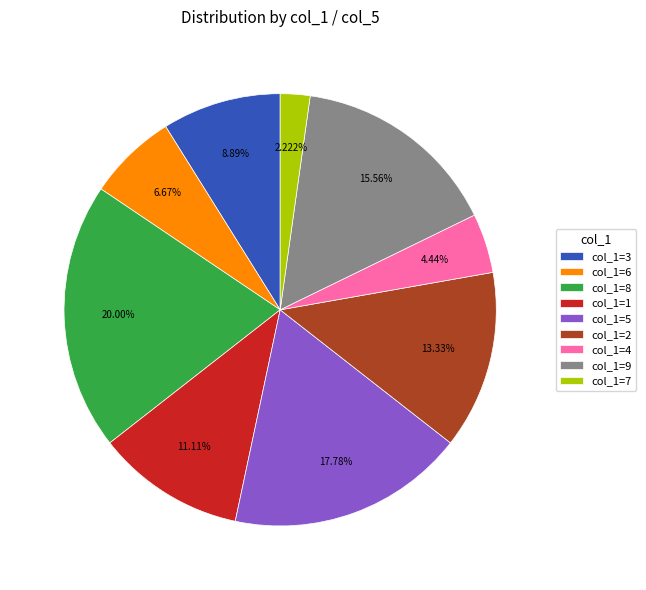

Rank the categories by value from highest to lowest.

col_1=8, col_1=5, col_1=9, col_1=2, col_1=1, col_1=3, col_1=6, col_1=4, col_1=7